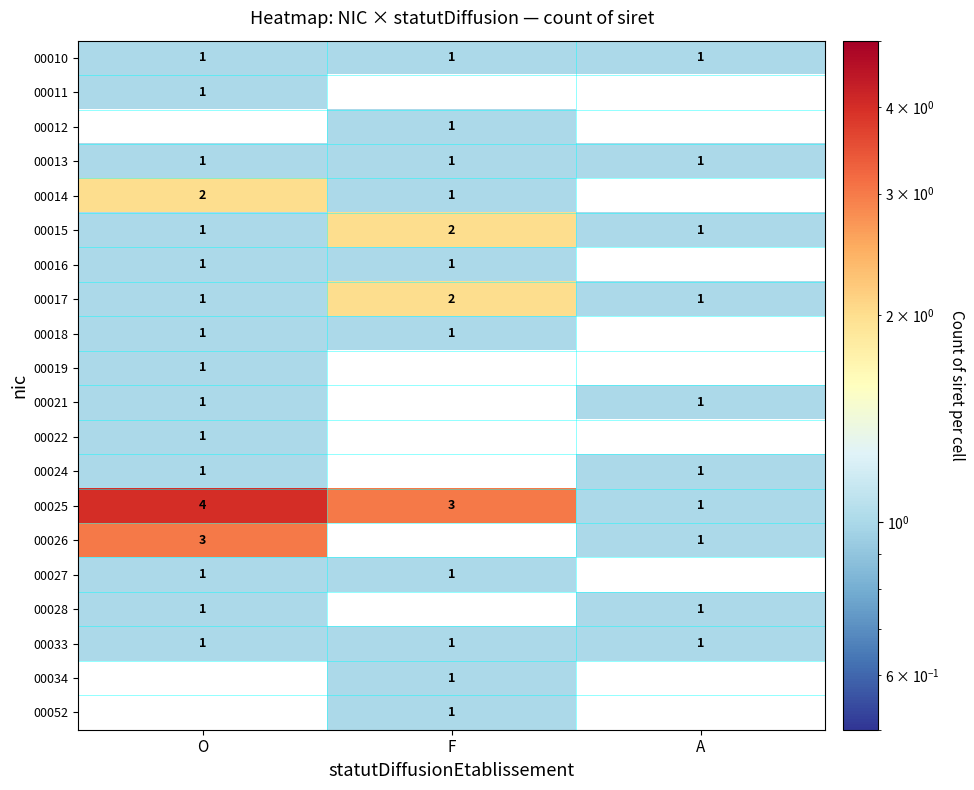

List the labels in order of 00025 value, smallest first.

A, F, O